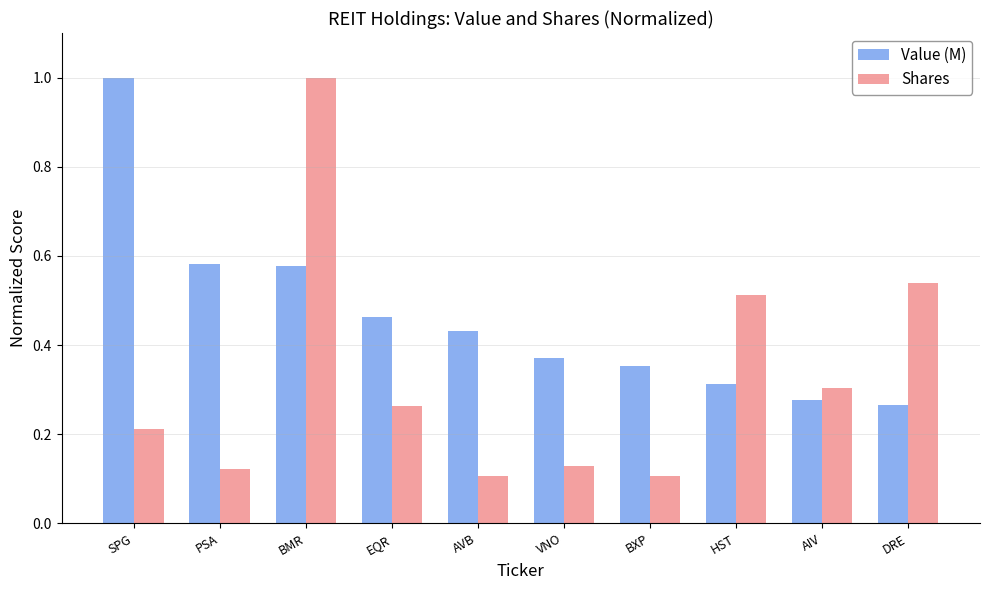

What are all the series names shown in the legend?

Value (M), Shares